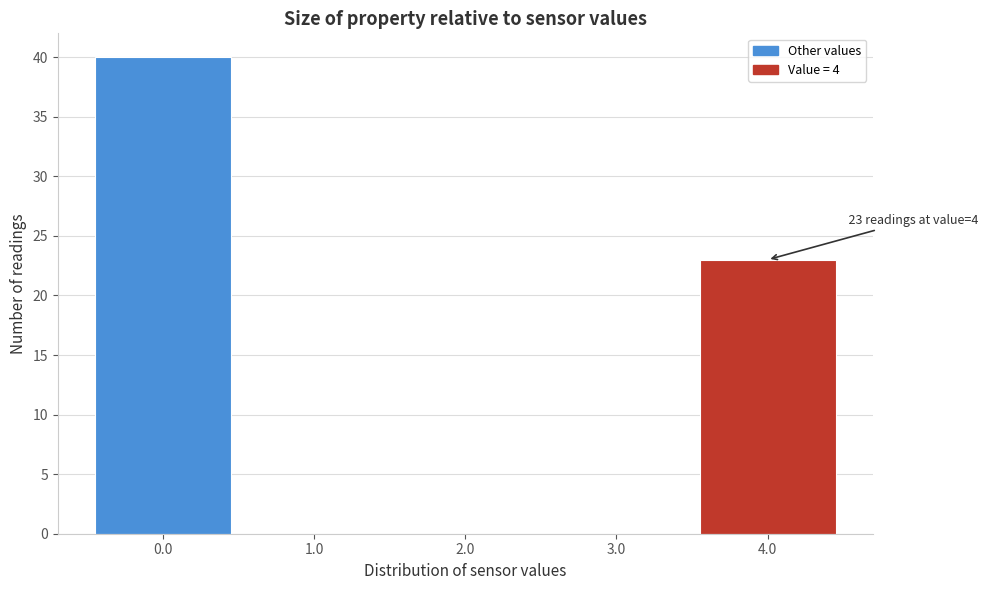

Over which range of the x-axis is the bar tallest?

-0.5 to 0.5